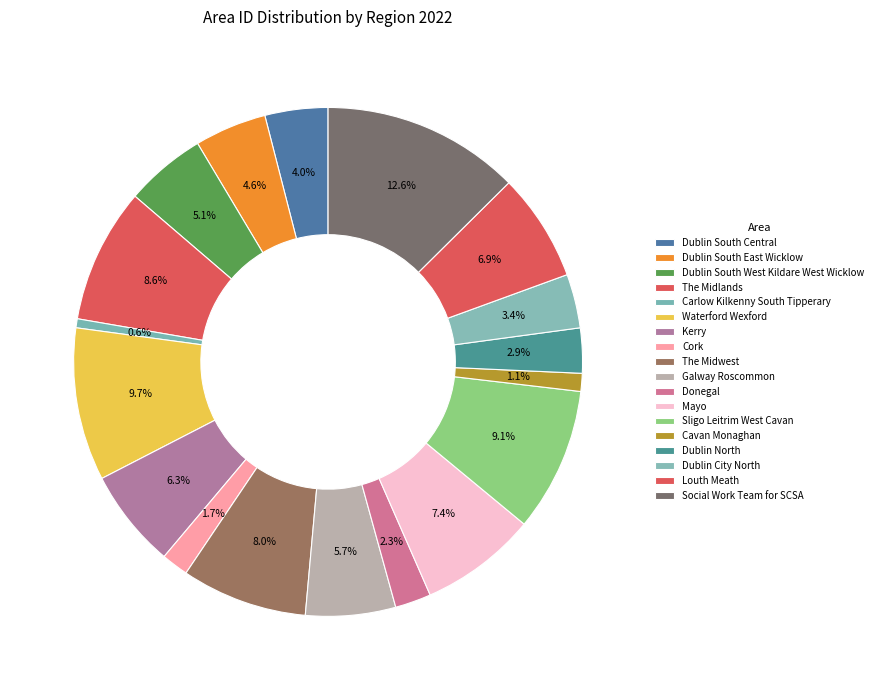

What is the ratio of the value at Waterford Wexford to the value at Donegal?

4.2